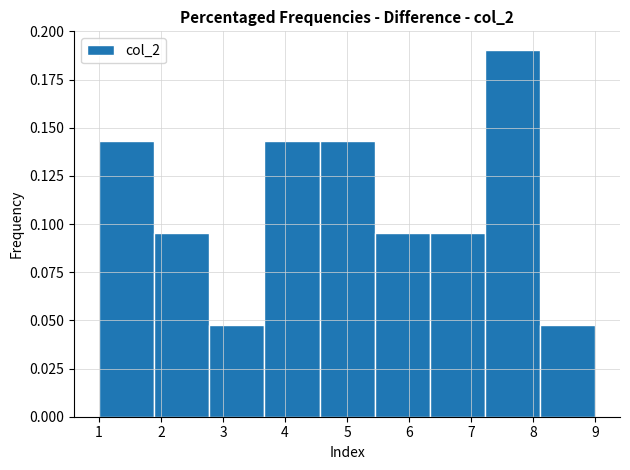

What is the height of the bar covering 4.6 to 5.4 on the x-axis? Neither the bar edges nor the heights are printed on the chart, so give them approximately, as read against the axes.

0.145